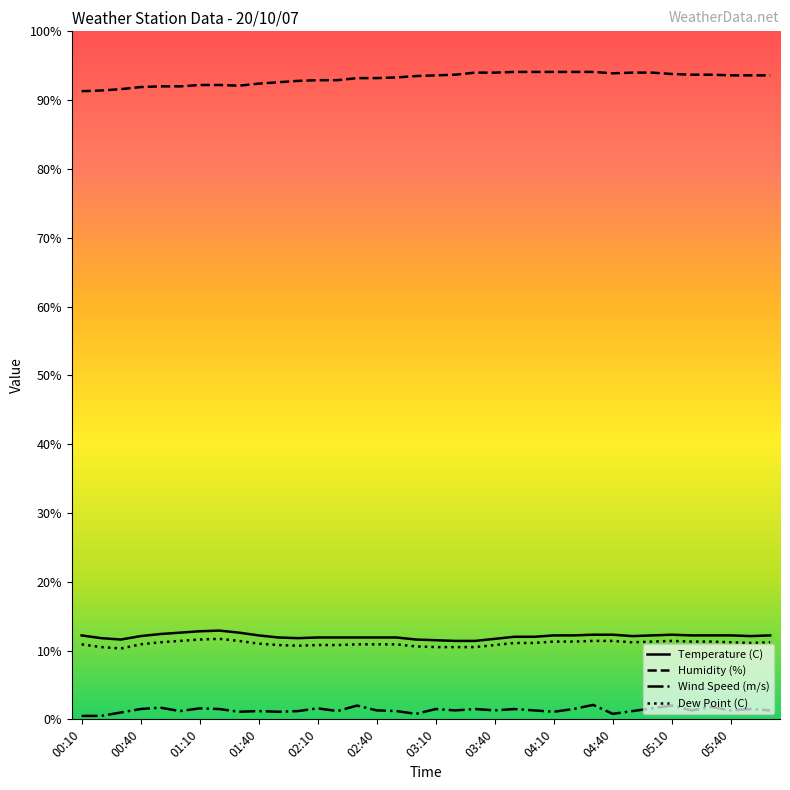

True or false: Humidity (%) and Wind Speed (m/s) intersect in this chart.

False